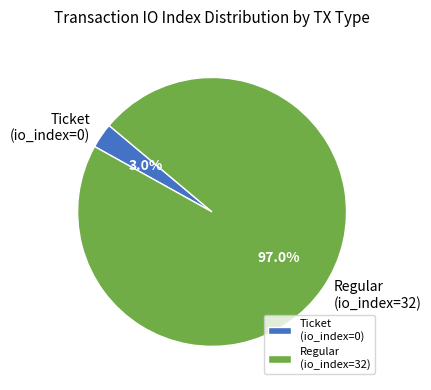

To the nearest percent, what is the average slice percentage?

50%